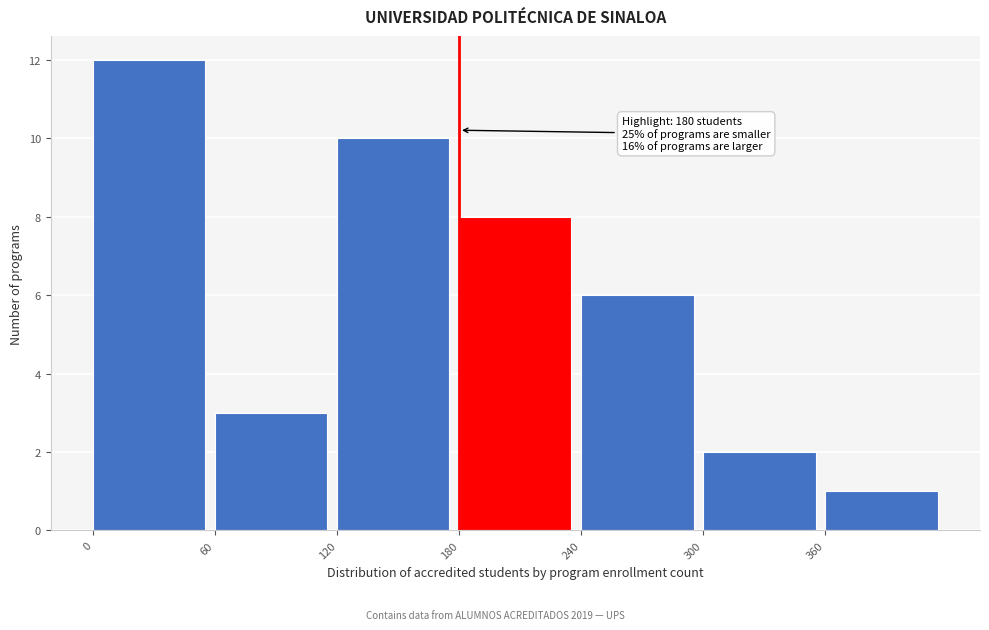

Over which range of the x-axis is the bar tallest?

0 to 60